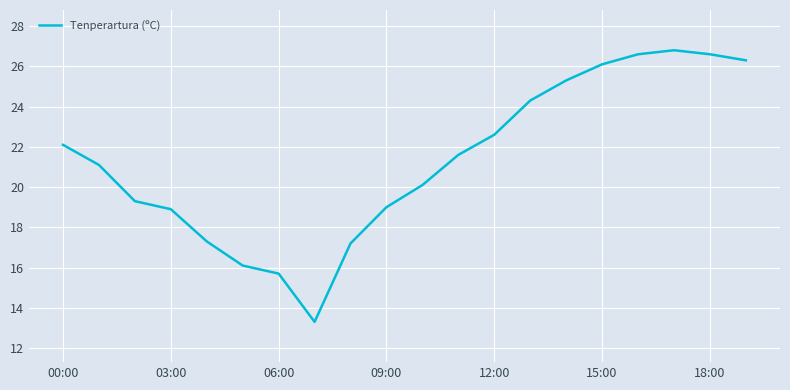

What is the greatest value displayed?

26.8